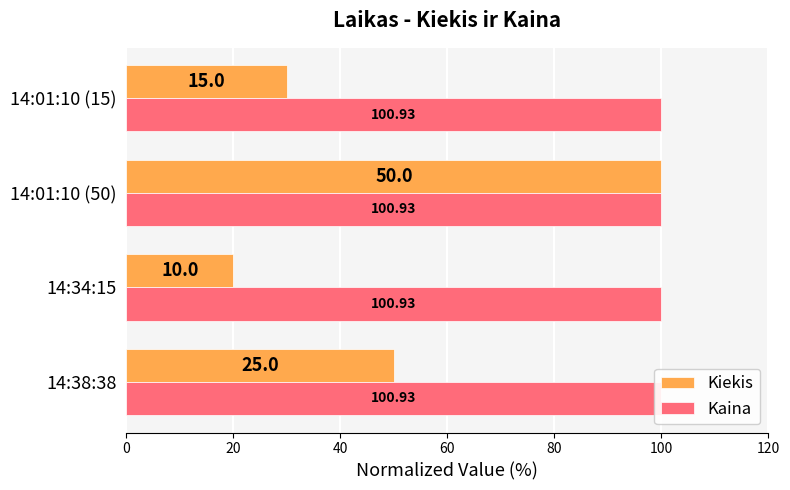

Which series changed the most between 20 and 60?

Kiekis